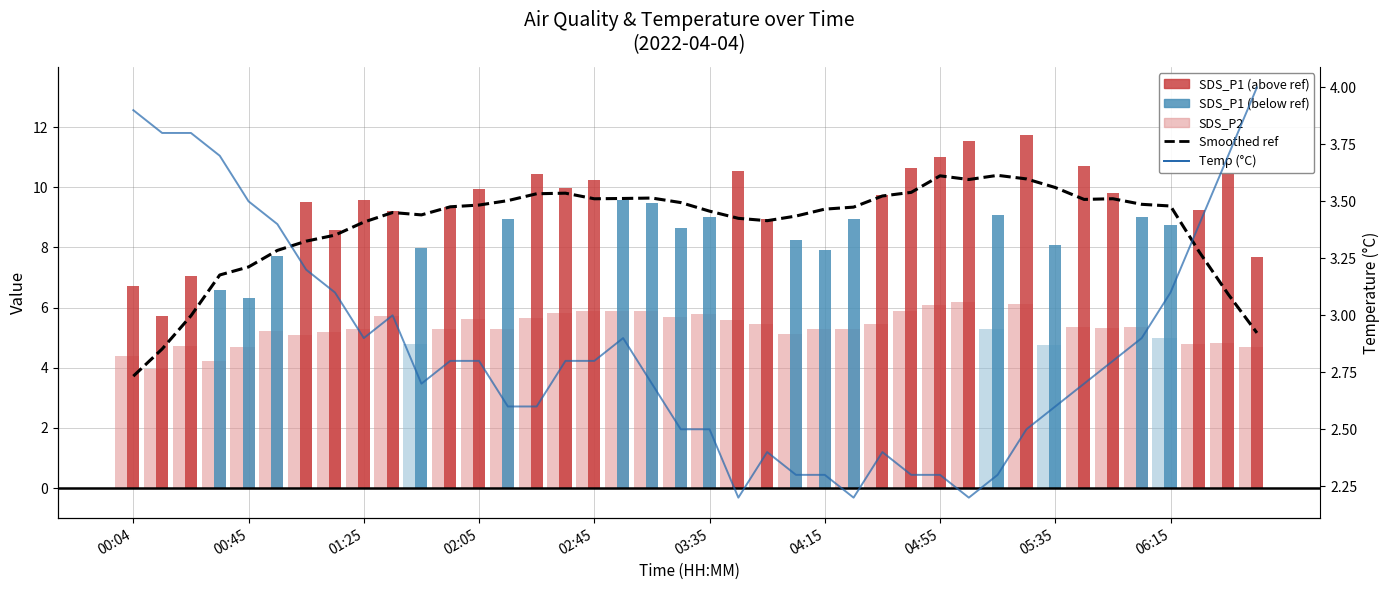

Where is Temp (°C) nearest to the value 3?

06:15